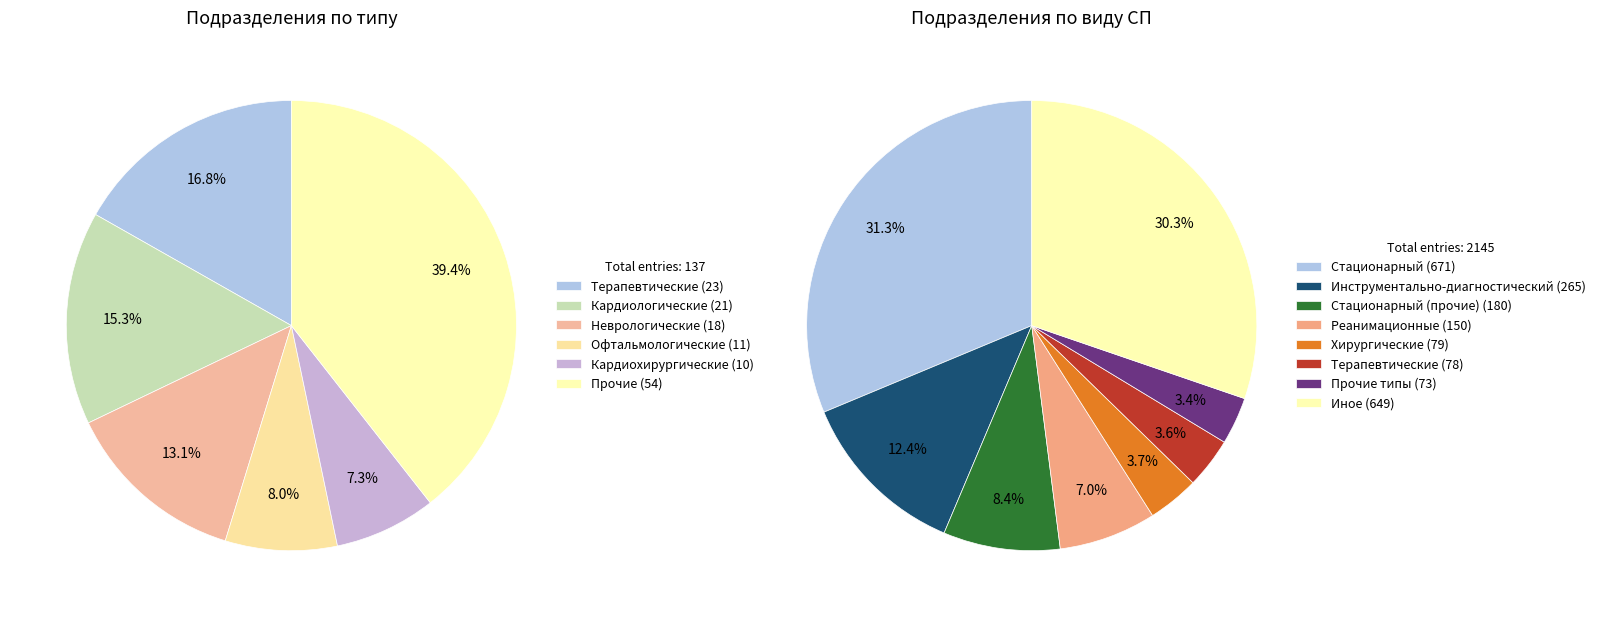

Is there any slice that represents more than half of the pie?

No